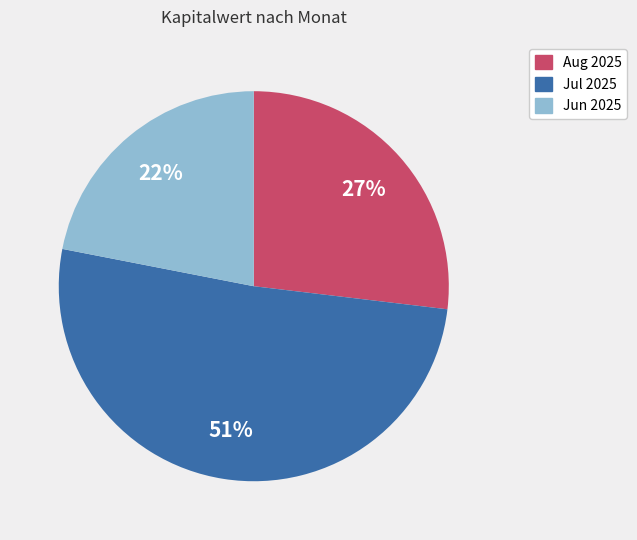

To the nearest percent, what is the average slice percentage?

33%